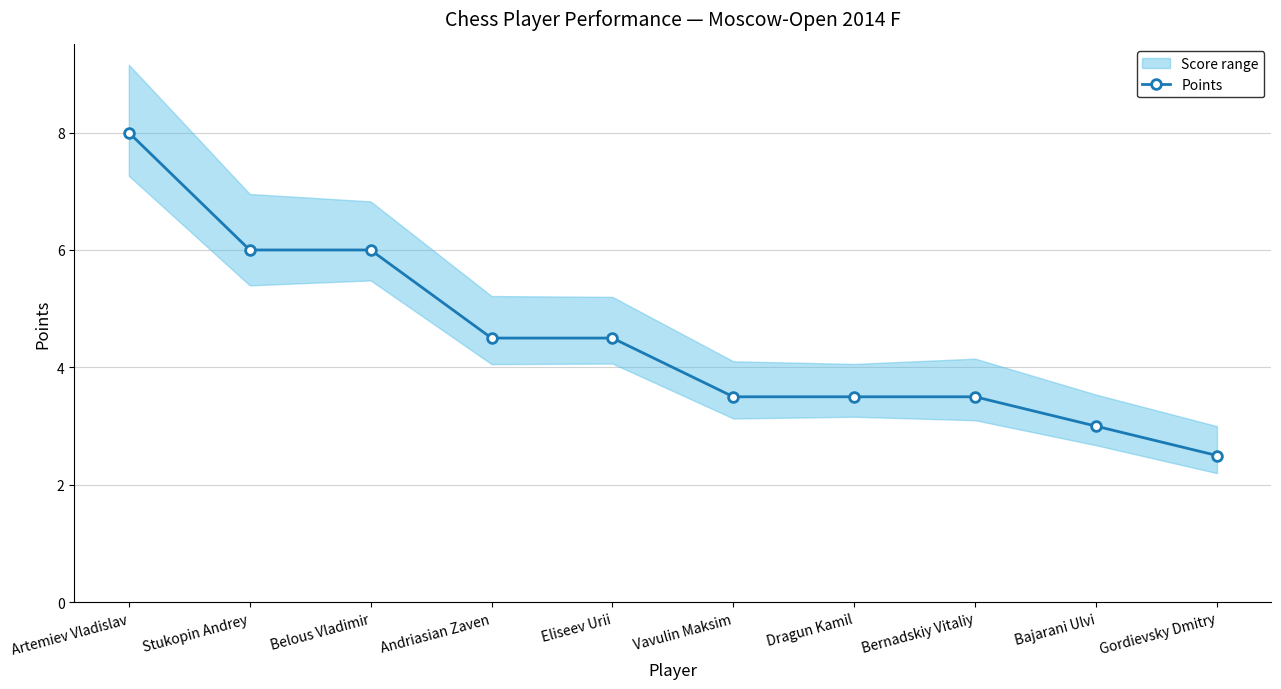

How many data points in Points are less than 4?

5